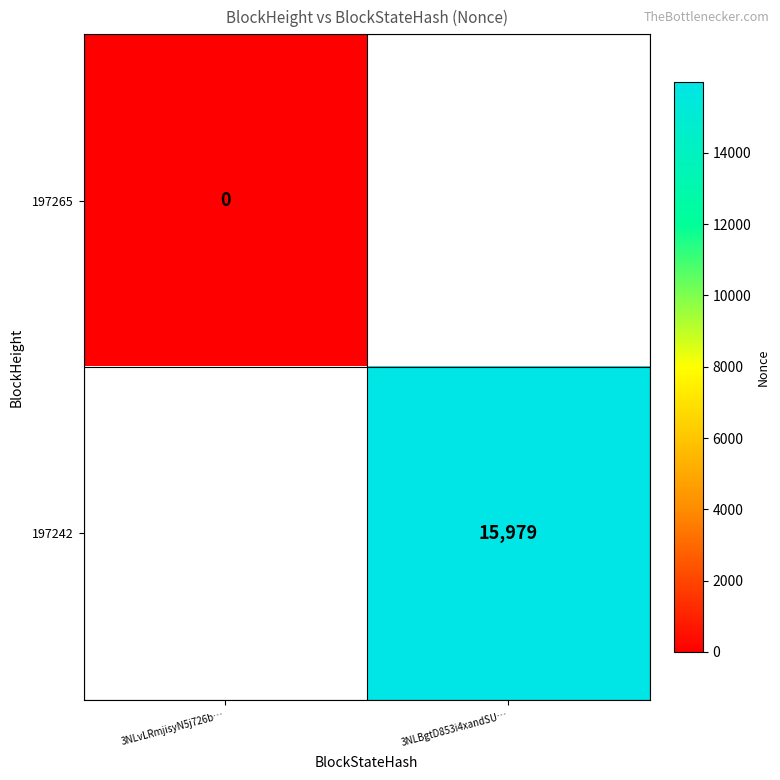

True or false: 197242 has a value of 10403 at 3NLBgtD853i4xandSU….

False